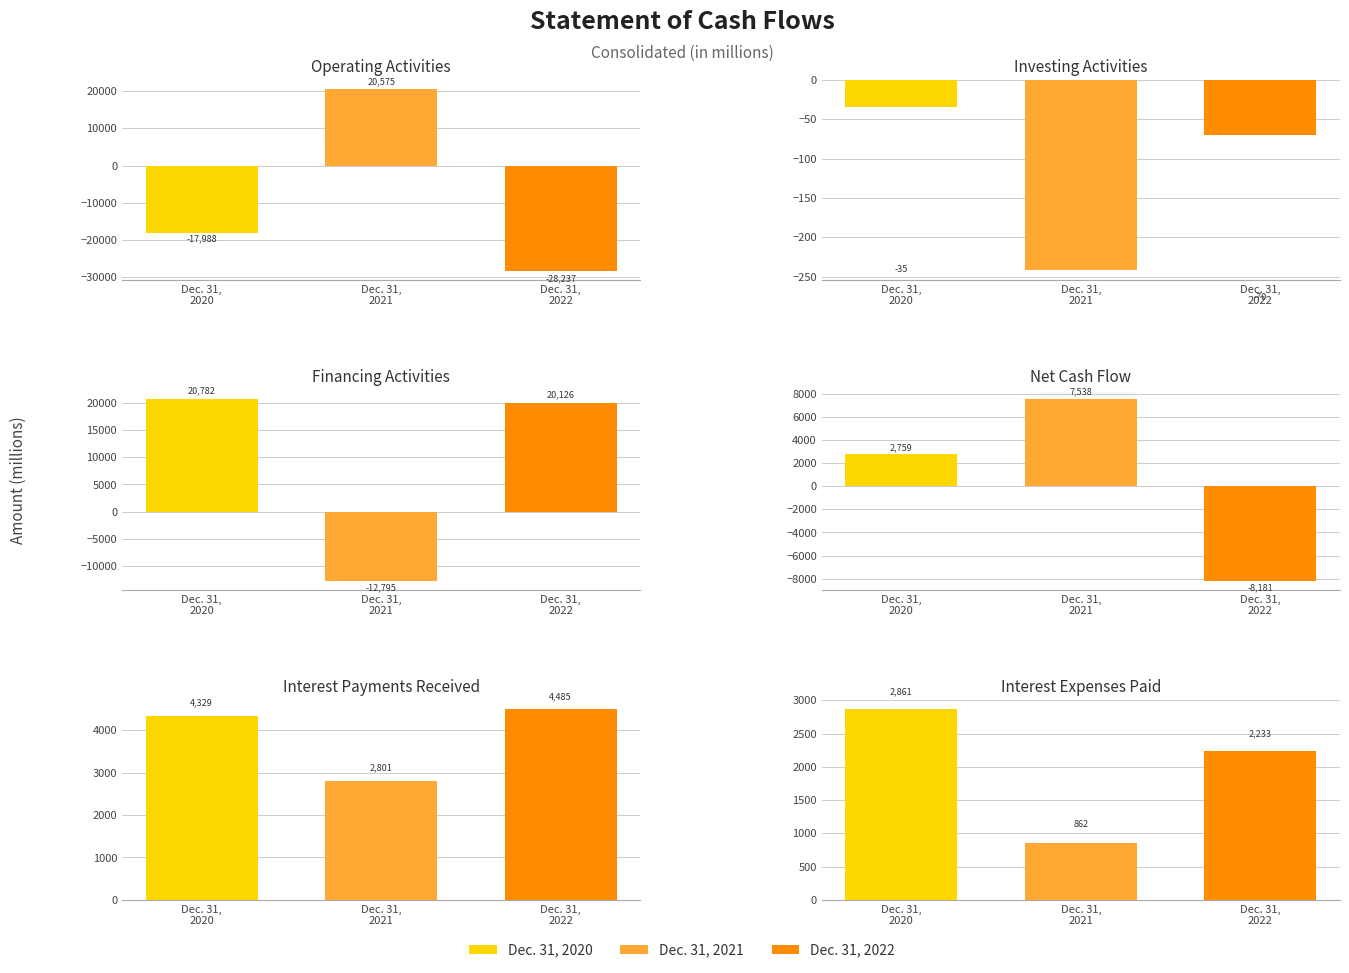

List the series in order of their overall mean, highest first.

Dec. 31, 2021, Dec. 31, 2020, Dec. 31, 2022